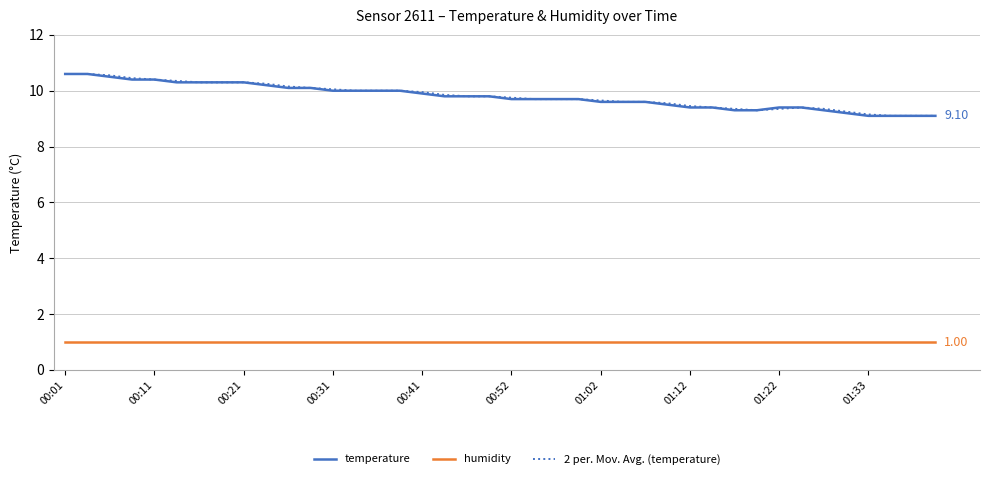

True or false: temperature has more than 2 points higher than both neighbors.

False